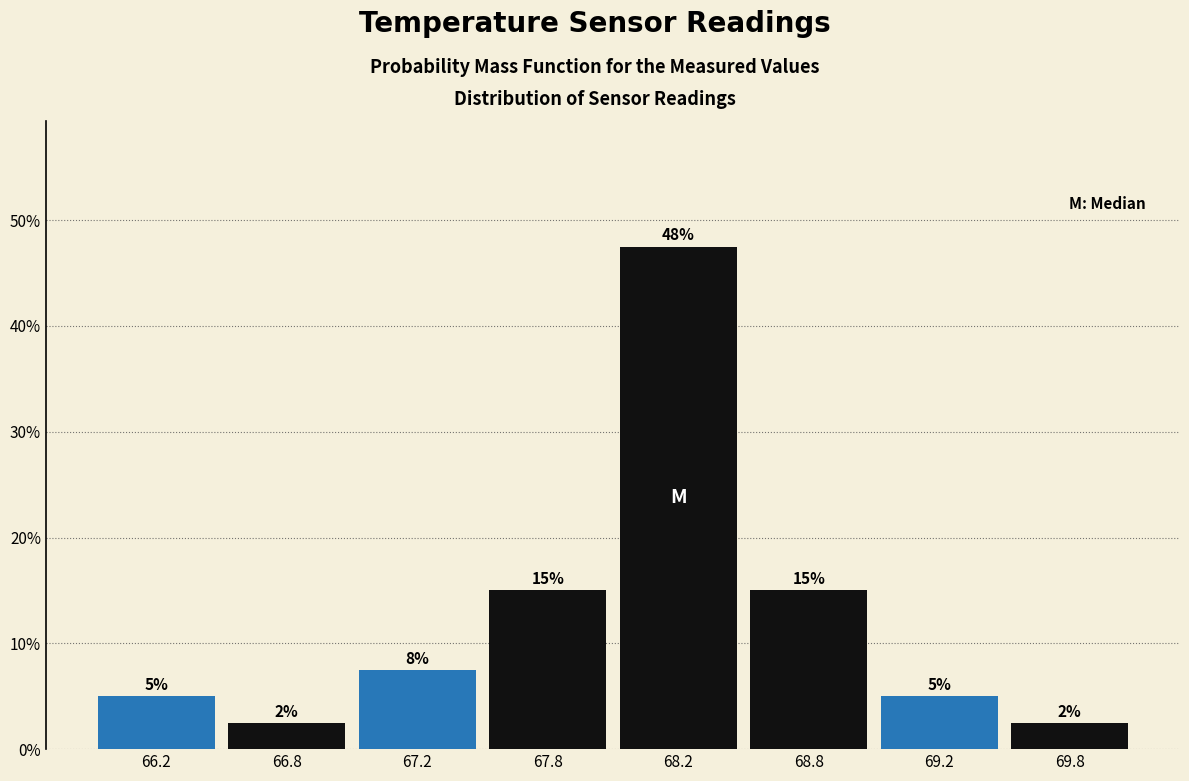

Is it true that the value at 69.8 is 2.5?

True